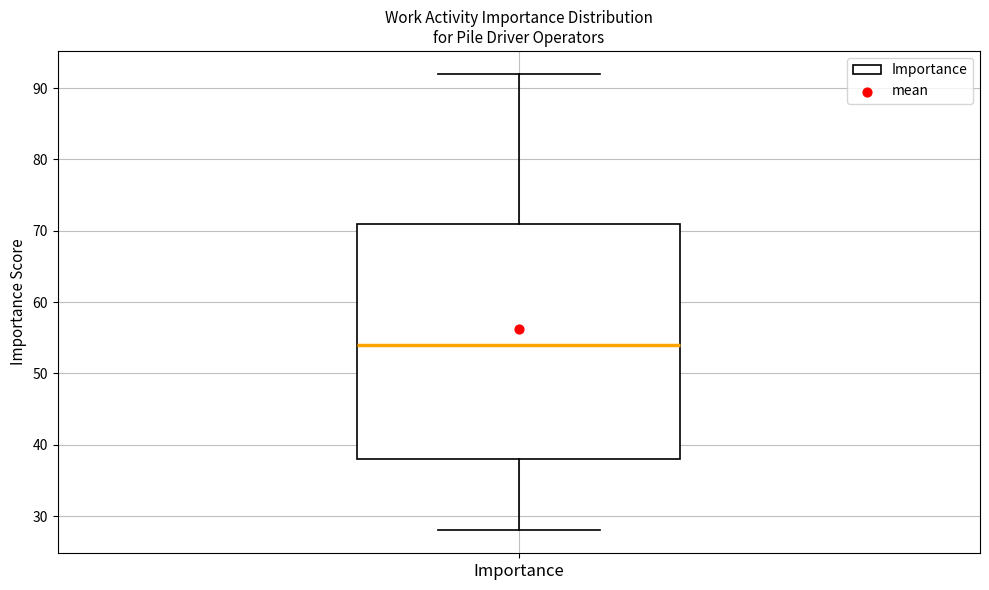

Where does the upper whisker of the box for Importance end on the y-axis? The values are not printed on the chart, so give them approximately, as read against the axis.

92